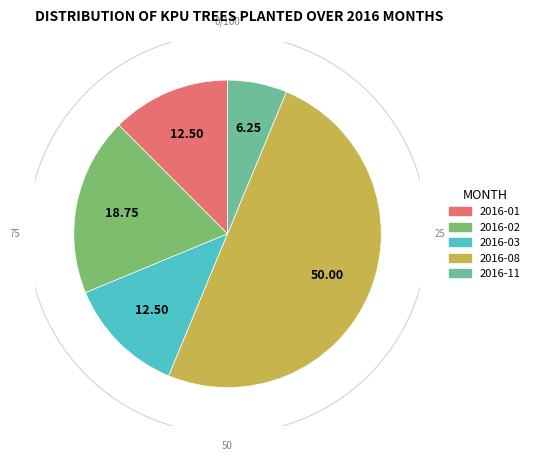

Which has a higher value, 2016-12 or 2016-01?

2016-01